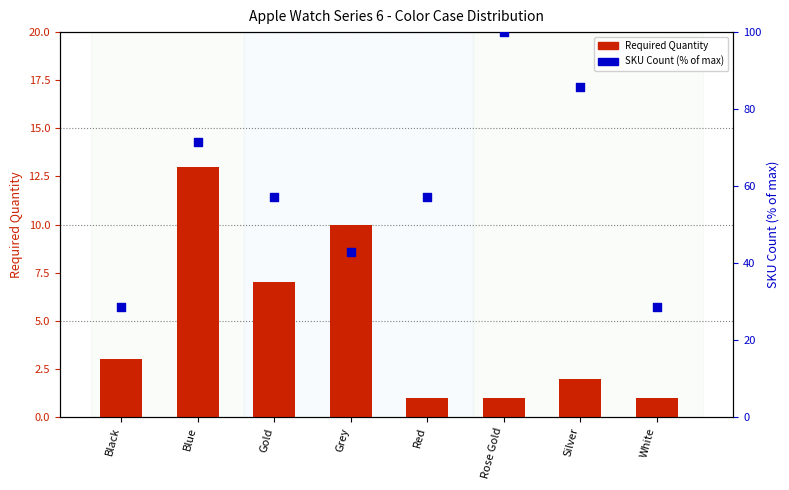

What are all the series names shown in the legend?

Required Quantity, SKU Count (% of max)